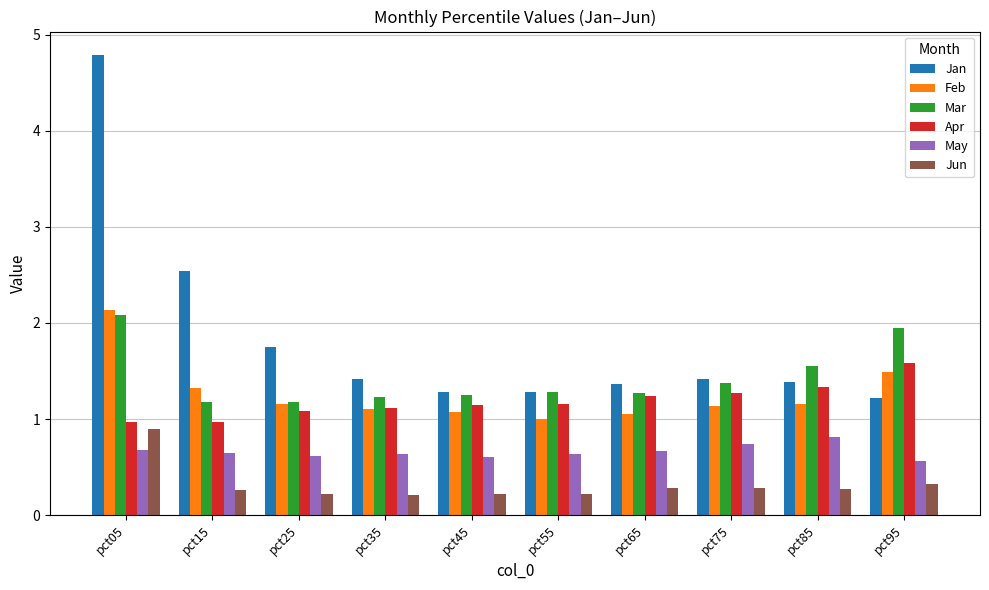

What is the difference between the highest and lowest values at pct85?

1.3